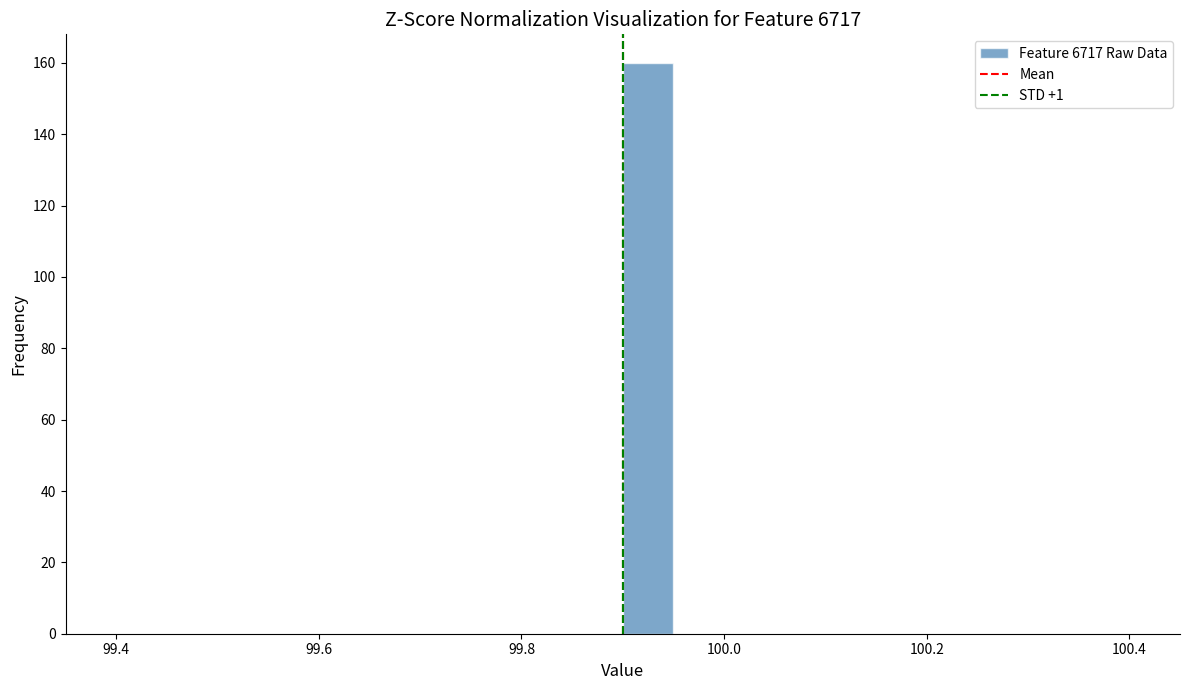

Around what value on the x-axis is the tallest bar? Give the approximate position of its centre, as read against the axis.

99.92